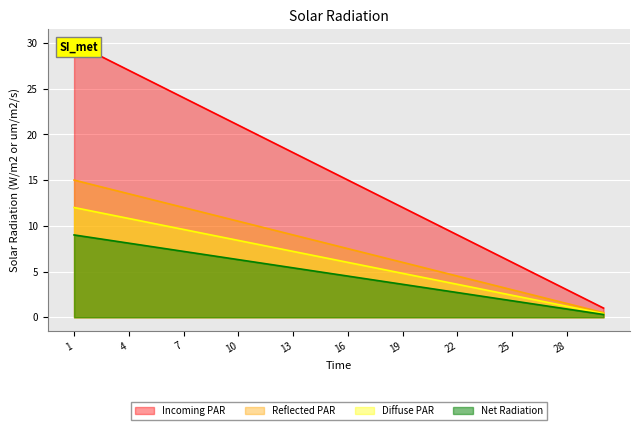

Which has a higher value, 9 or 19?

9